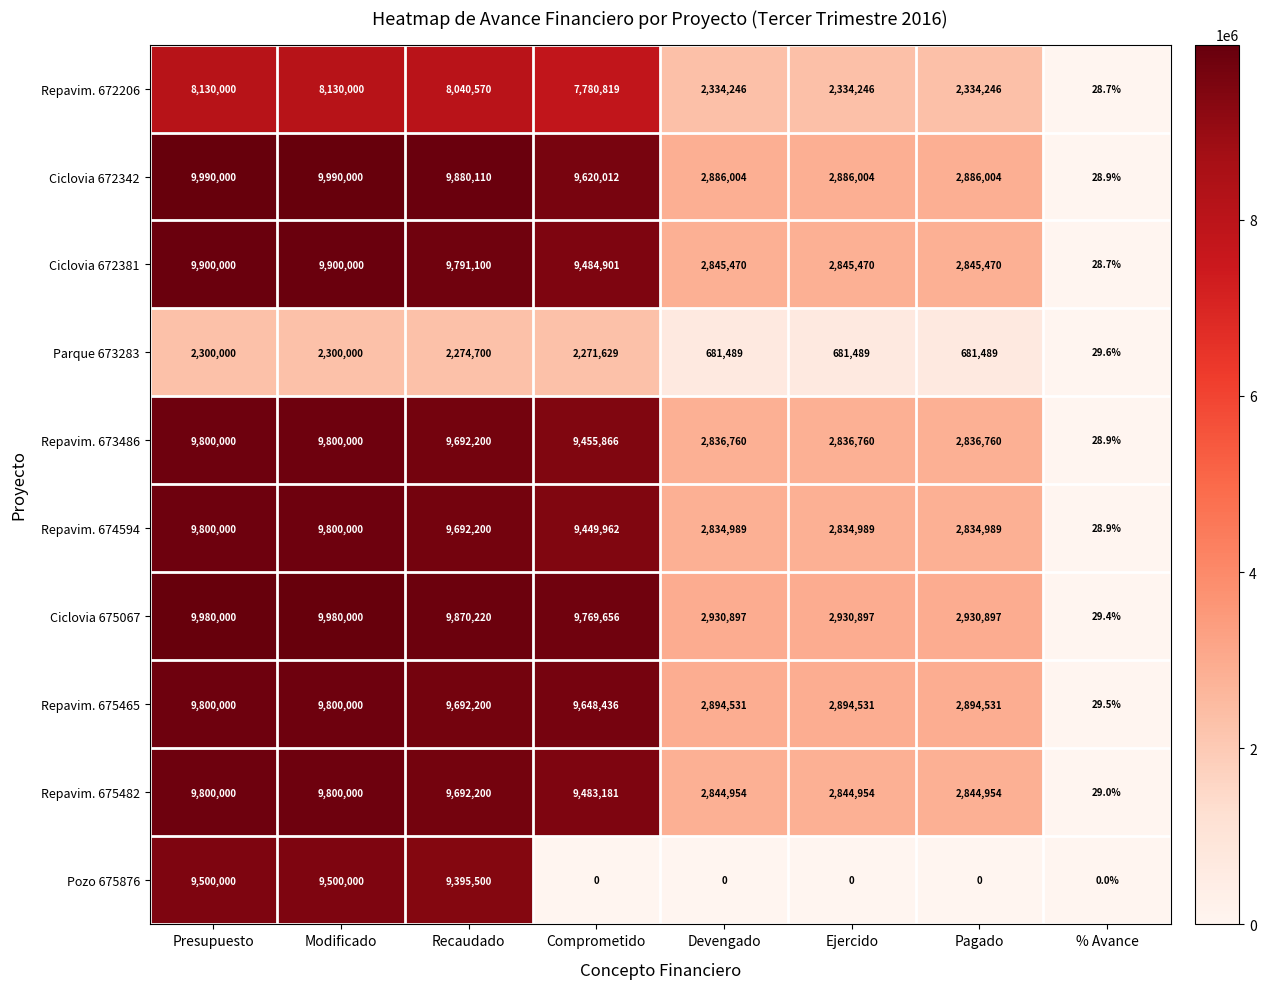

What is the maximum value shown in the chart?

9990000.0